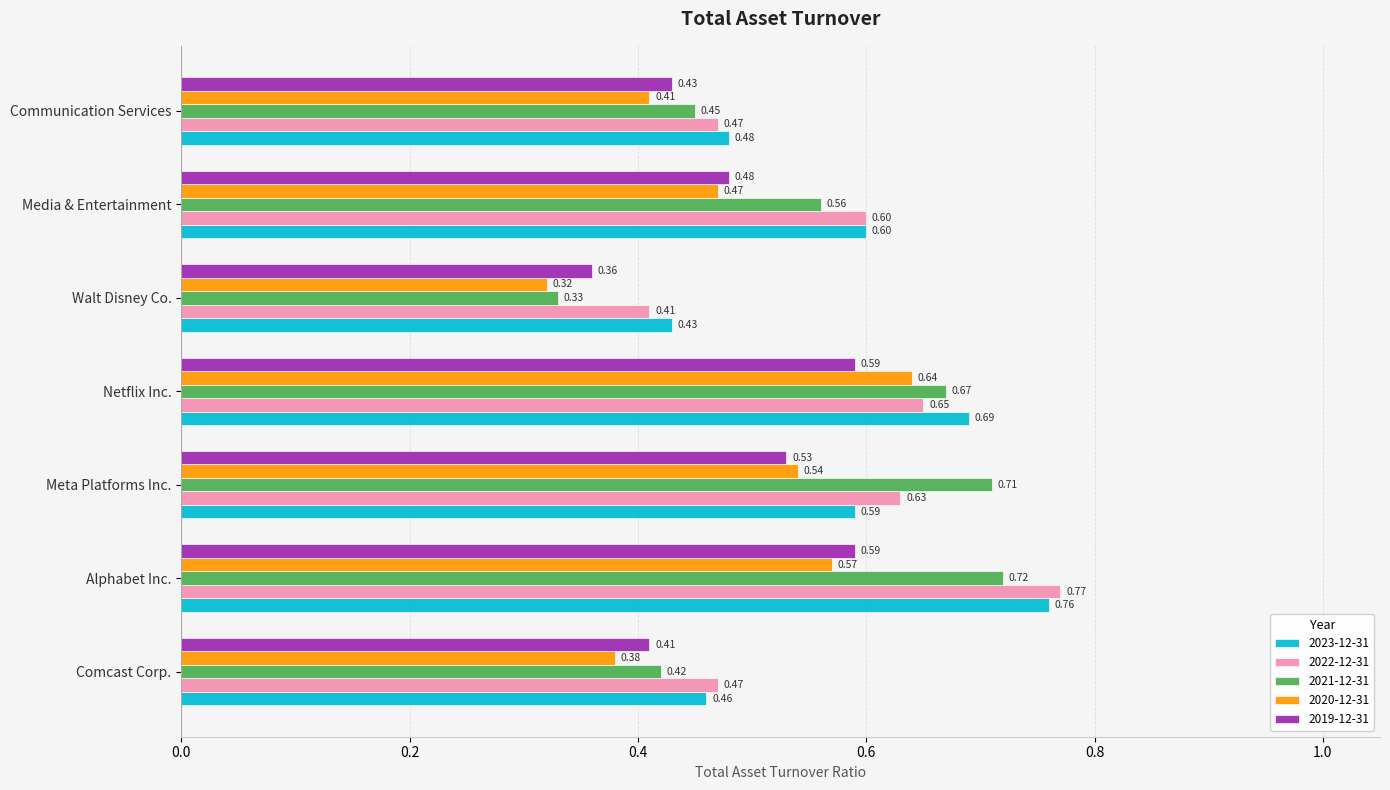

What are all the series names shown in the legend?

2023-12-31, 2022-12-31, 2021-12-31, 2020-12-31, 2019-12-31